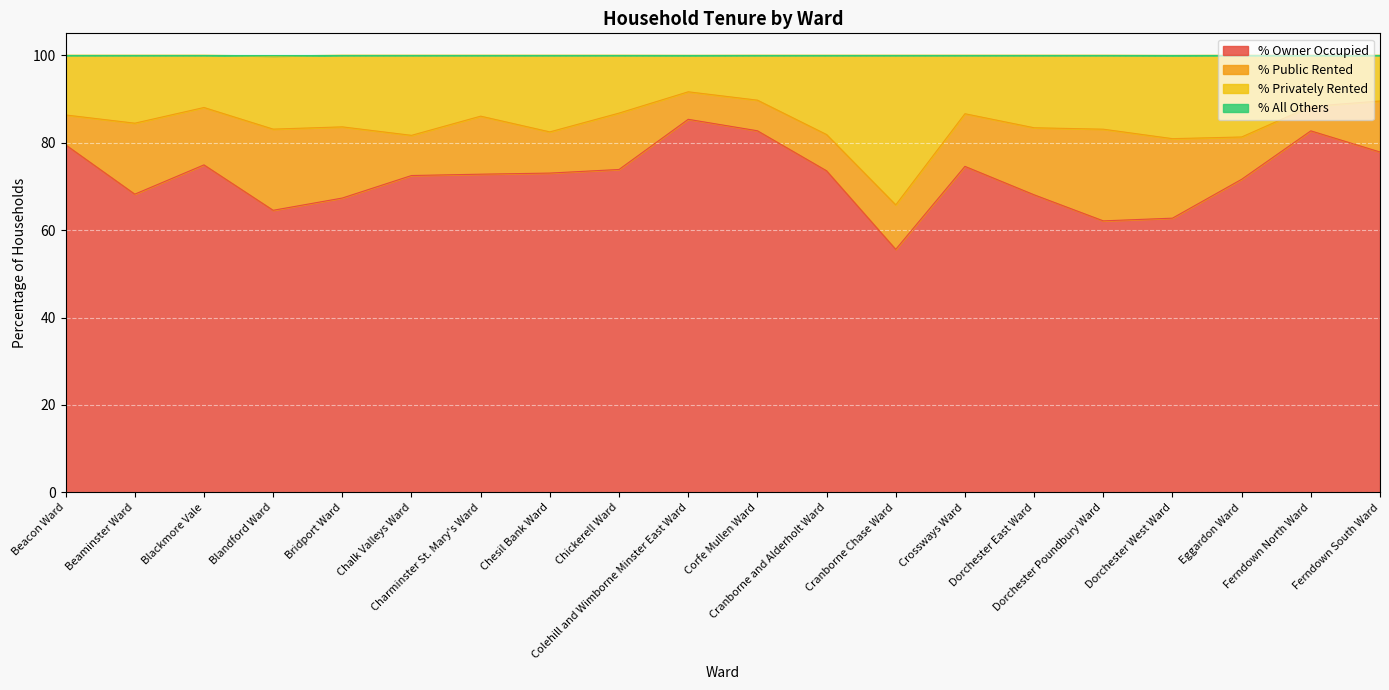

What is the highest value of the % Owner Occupied series?

85.3